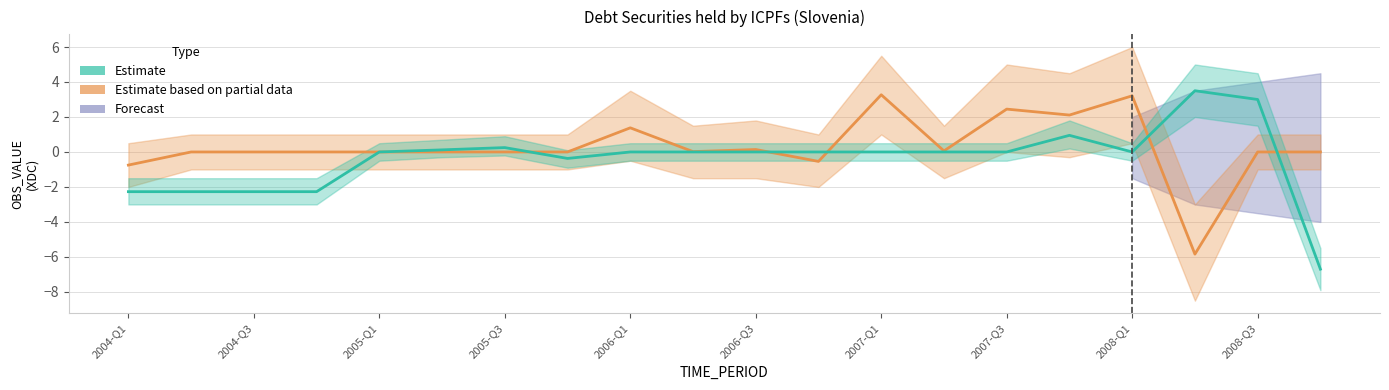

What is the minimum value shown in the chart?

-6.7